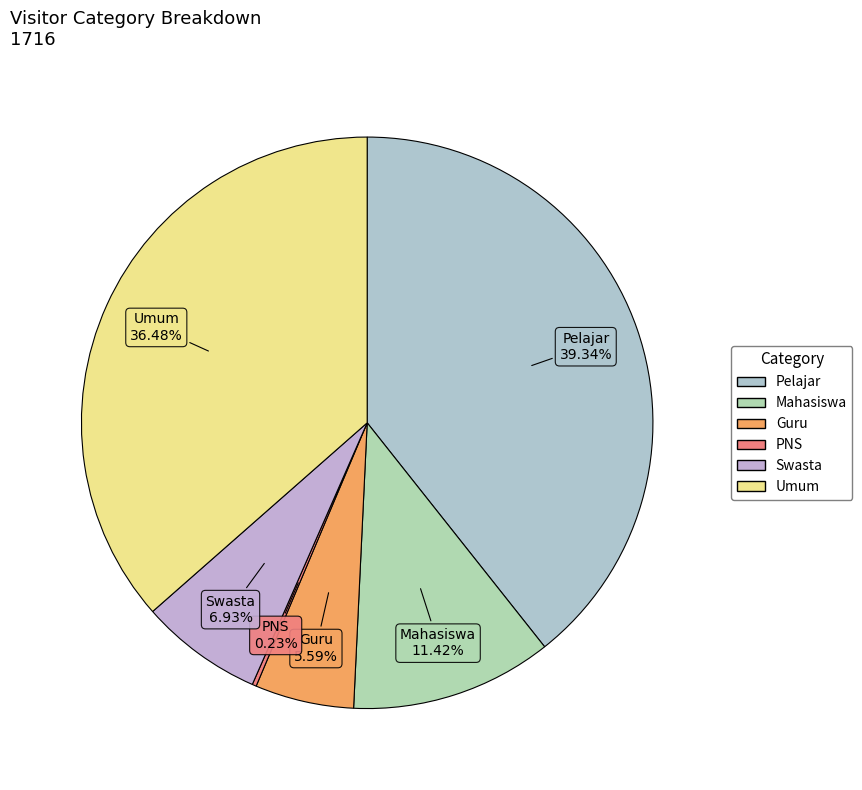

What portion of the pie excludes Swasta?

93.1%